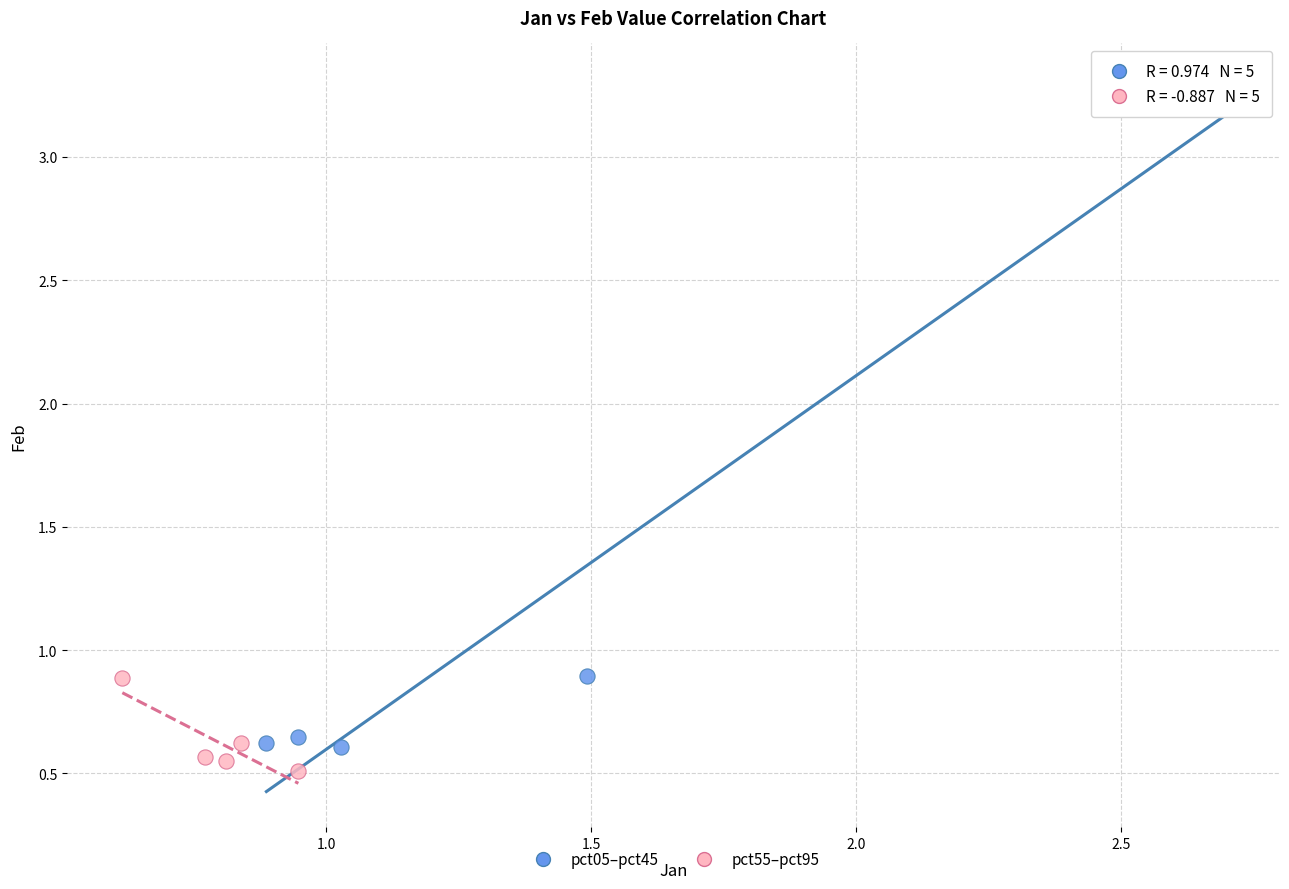

What are all the series names shown in the legend?

pct05–pct45, pct55–pct95